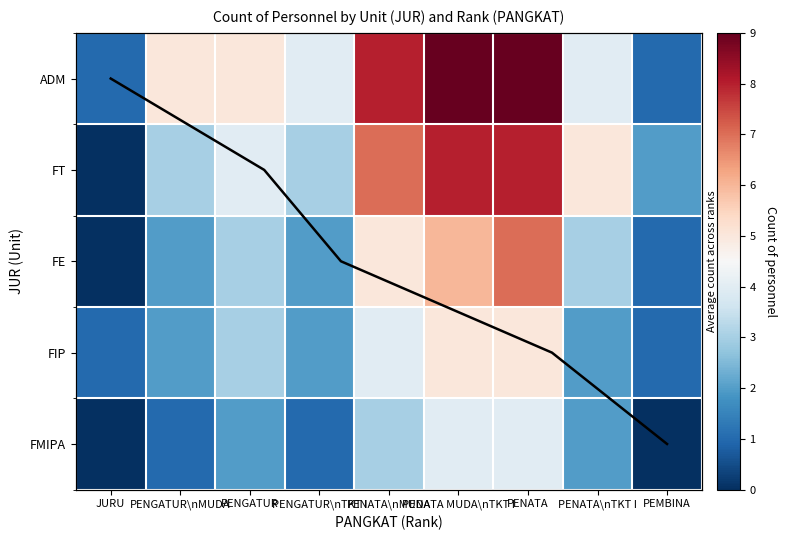

What is the difference between the second highest and second lowest values in the FE series?

5